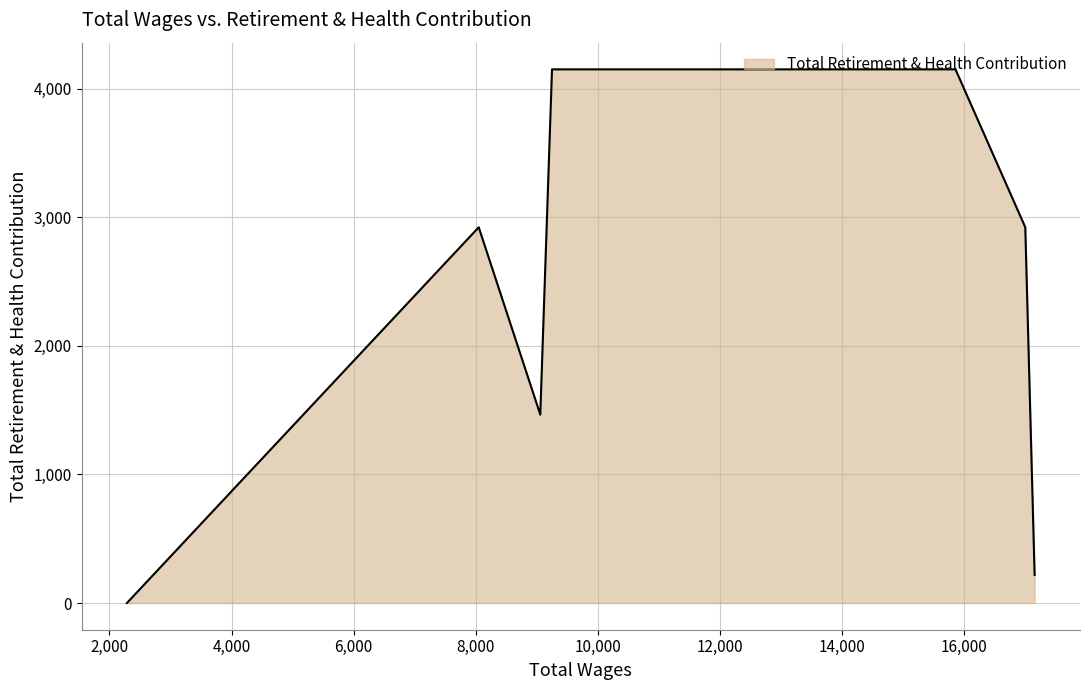

Which category has the highest value across all series?

15855